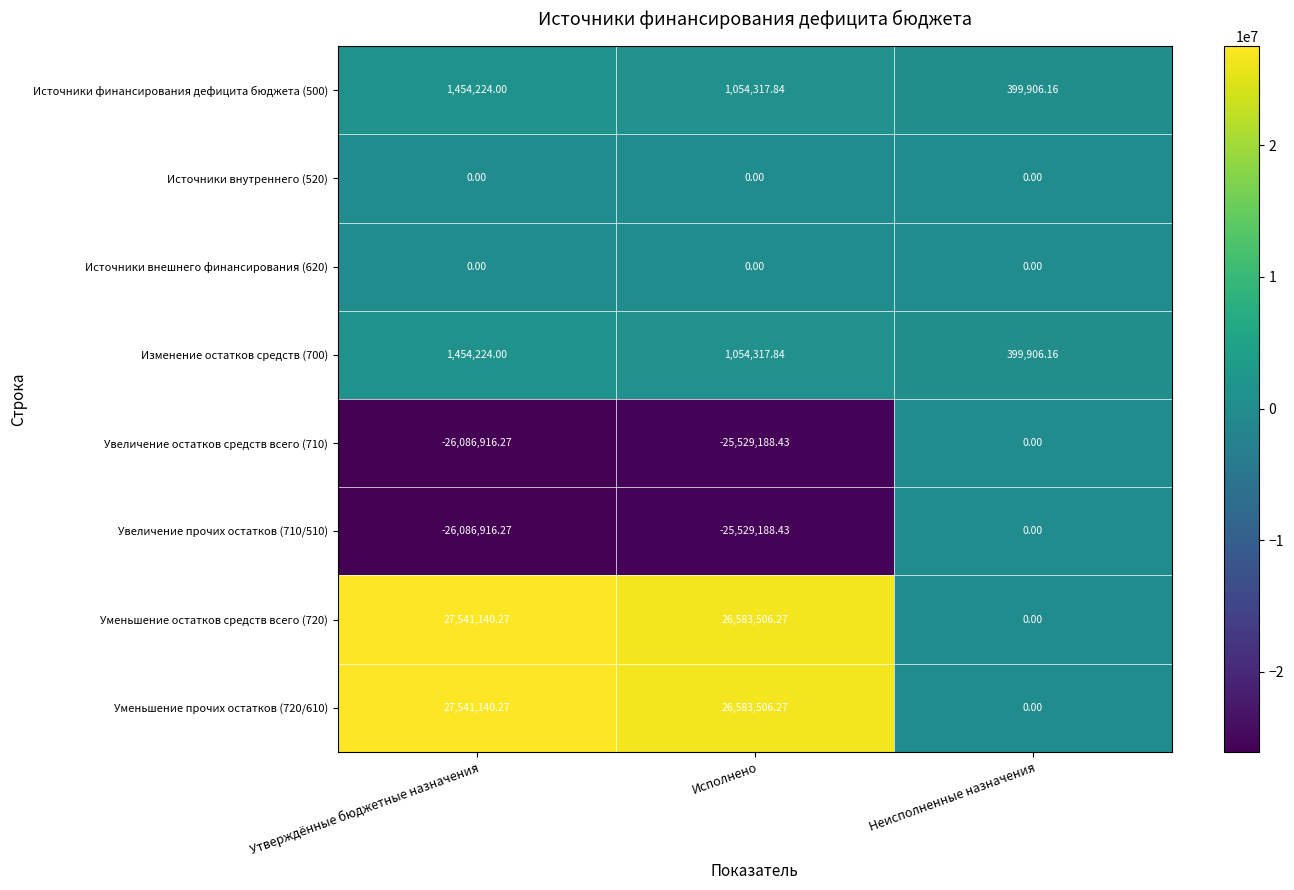

Which label corresponds to the largest value in the chart?

Утверждённые бюджетные назначения